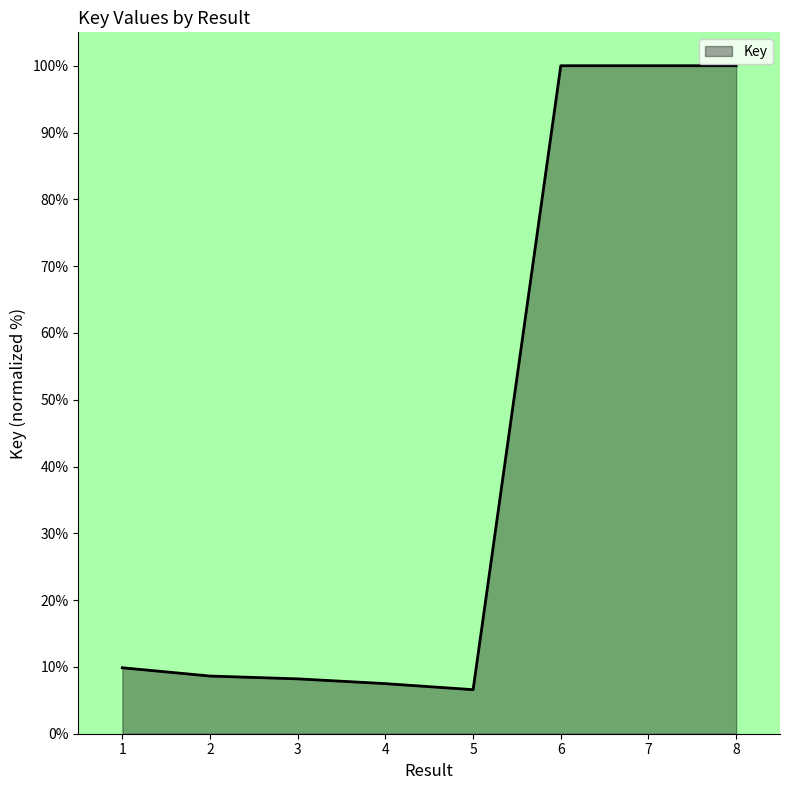

At which label is the value closest to 53?

1